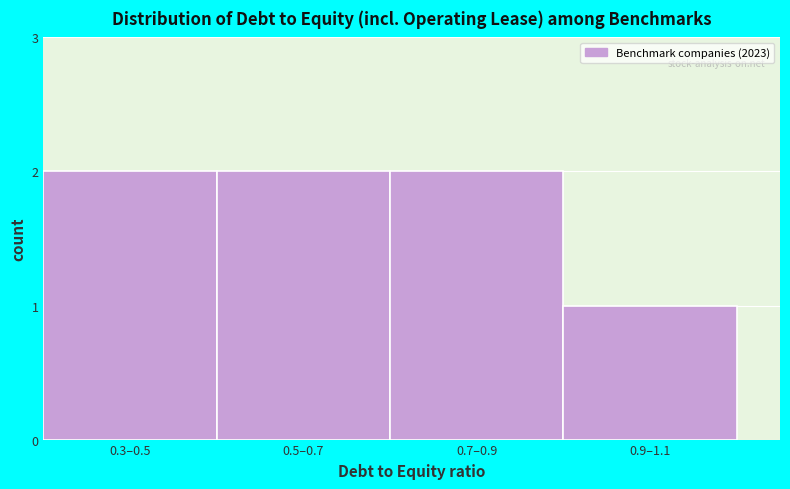

Reading left to right, list all the values displayed in this chart.

0.3–0.5=2	0.5–0.7=2	0.7–0.9=2	0.9–1.1=1